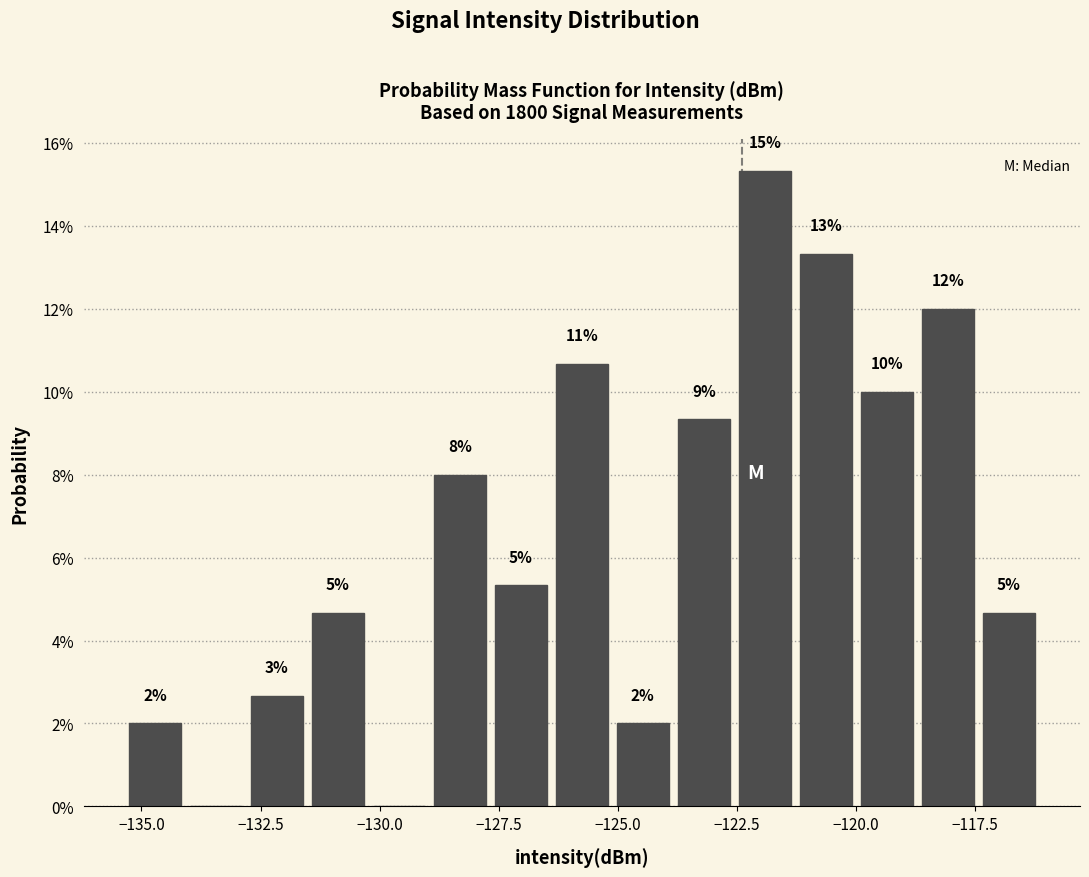

Around what value on the x-axis is the tallest bar? Give the approximate position of its centre, as read against the axis.

-122.0